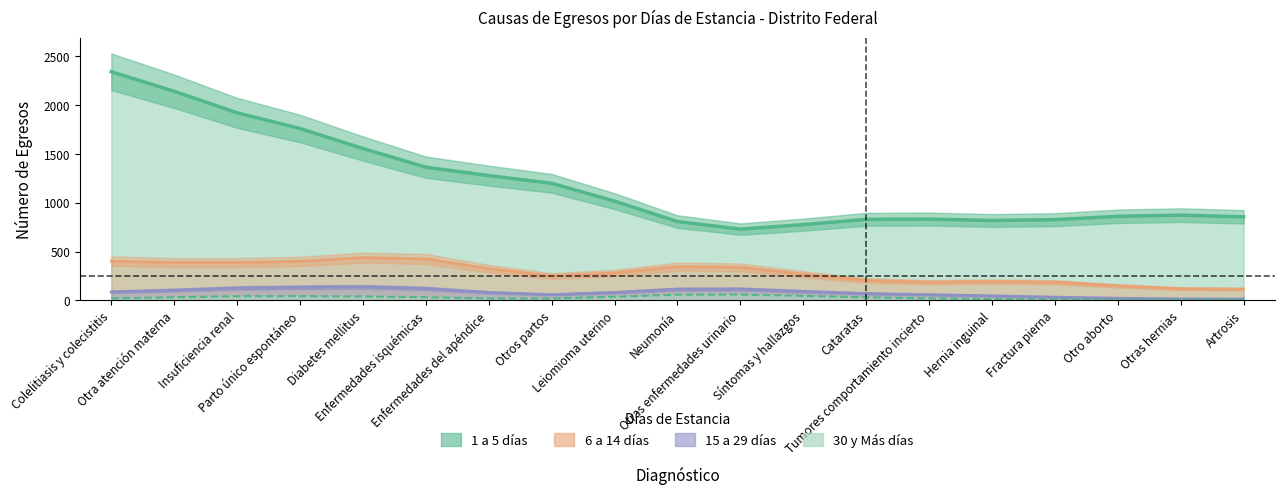

In 1 a 5 días, how many points are higher than both neighbors (excluding endpoints)?

6